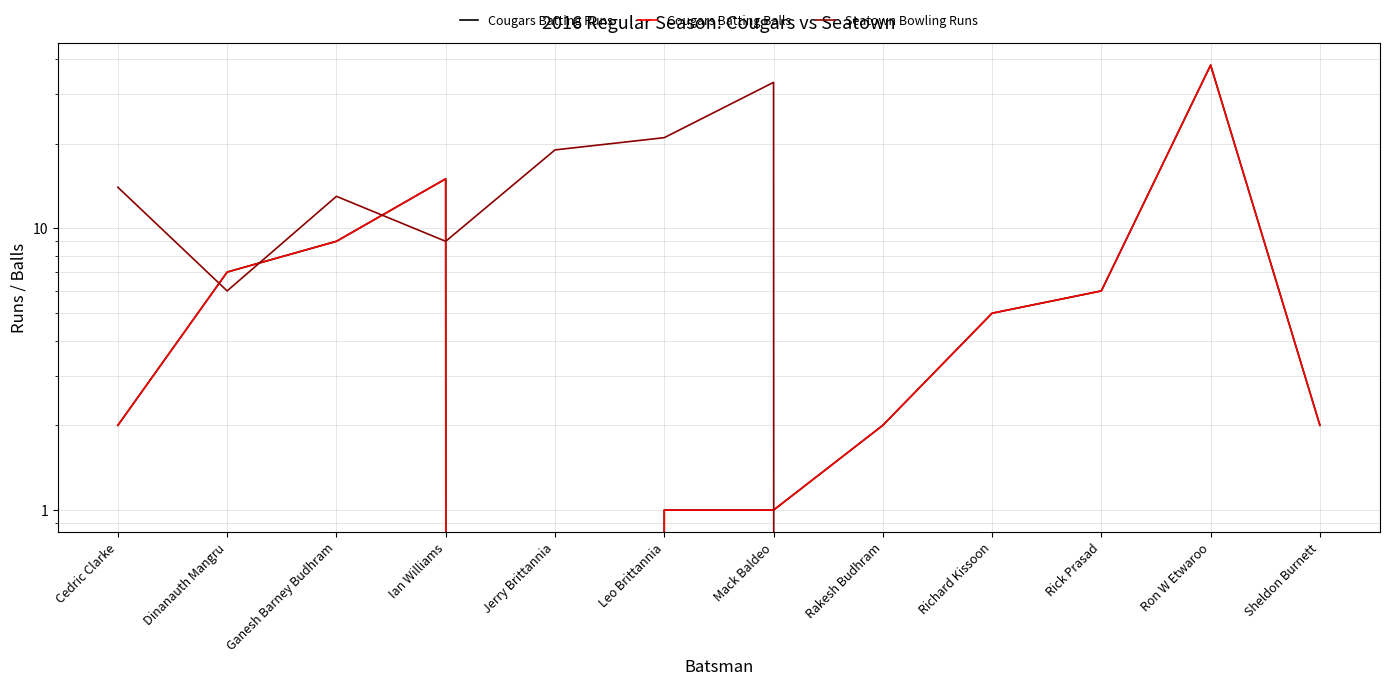

At how many categories does at least one series exceed 33?

1